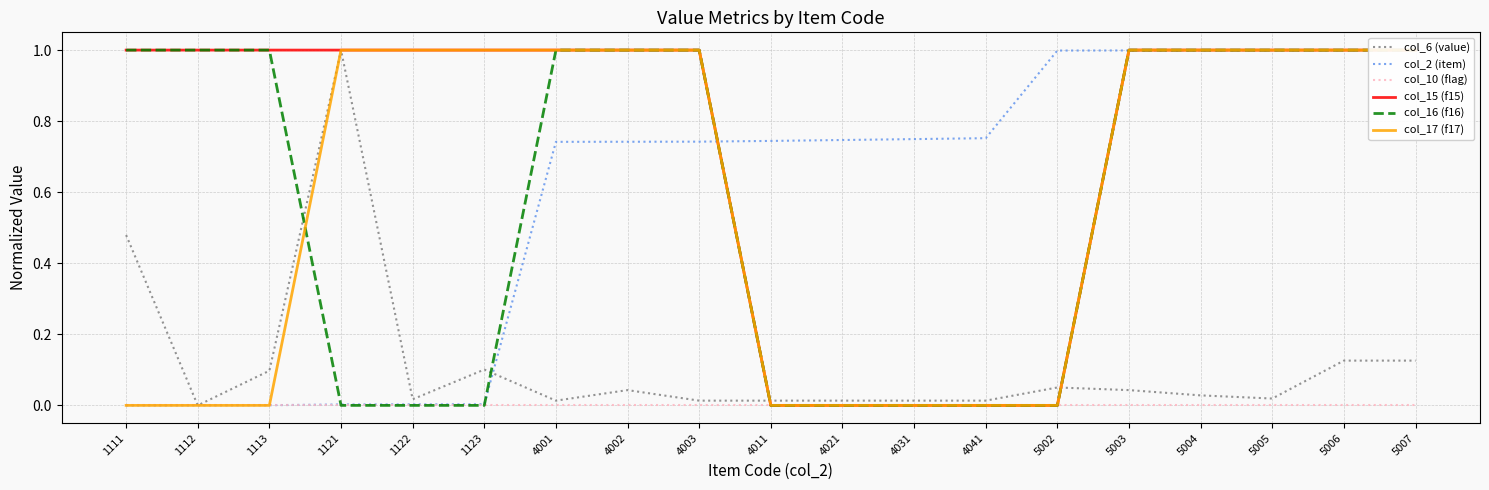

What is the difference between the col_15 (f15) values at 5002 and 5006?

1.0